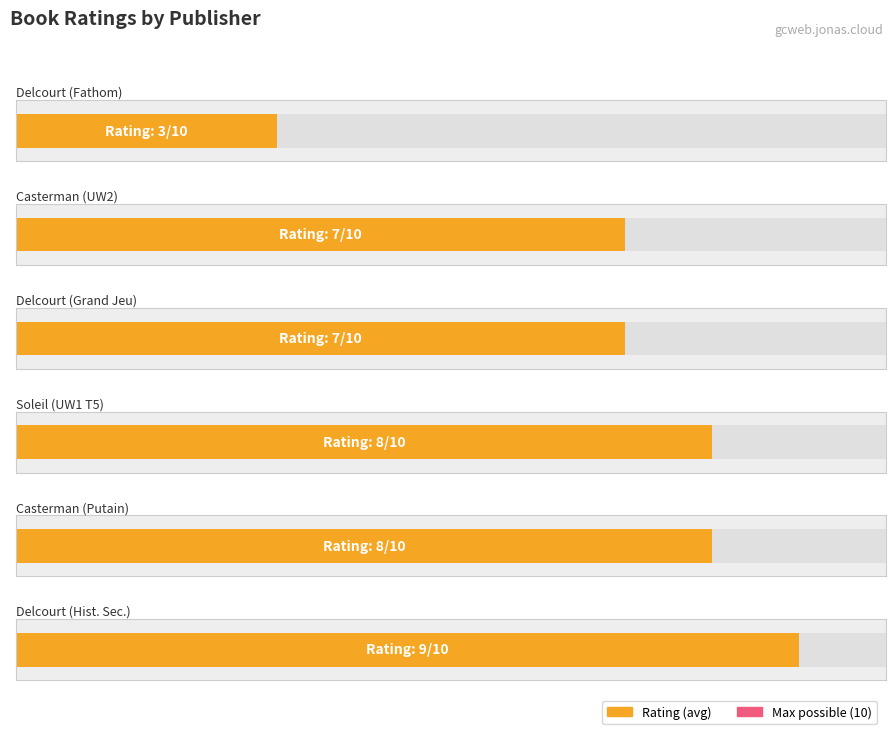

The Average rating series shows 7 at Casterman. True or false?

True